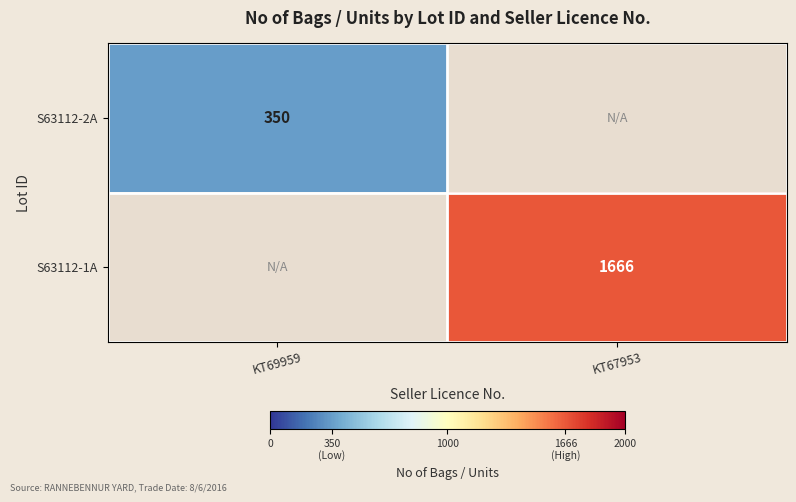

The S63112-1A series shows 2293 at KT67953. True or false?

False